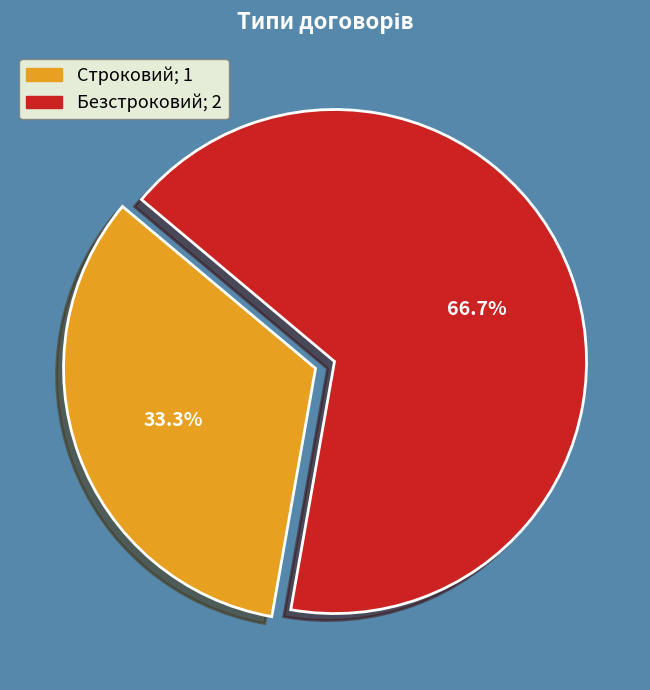

The Строковий slice represents 40% of the pie. True or false?

False